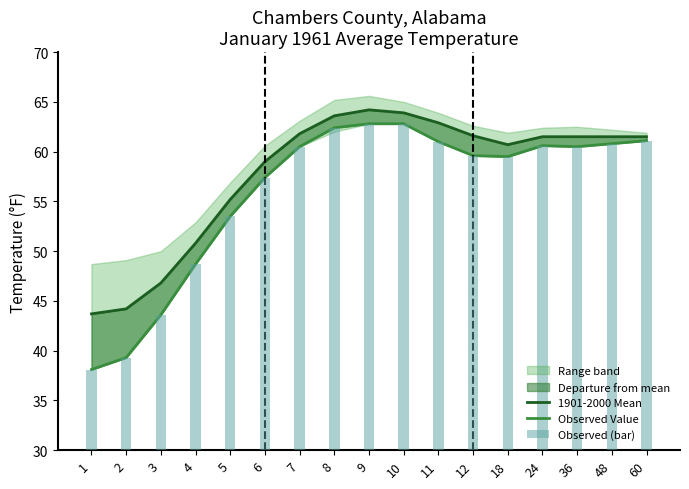

Between 9 and 6, which is larger?

9